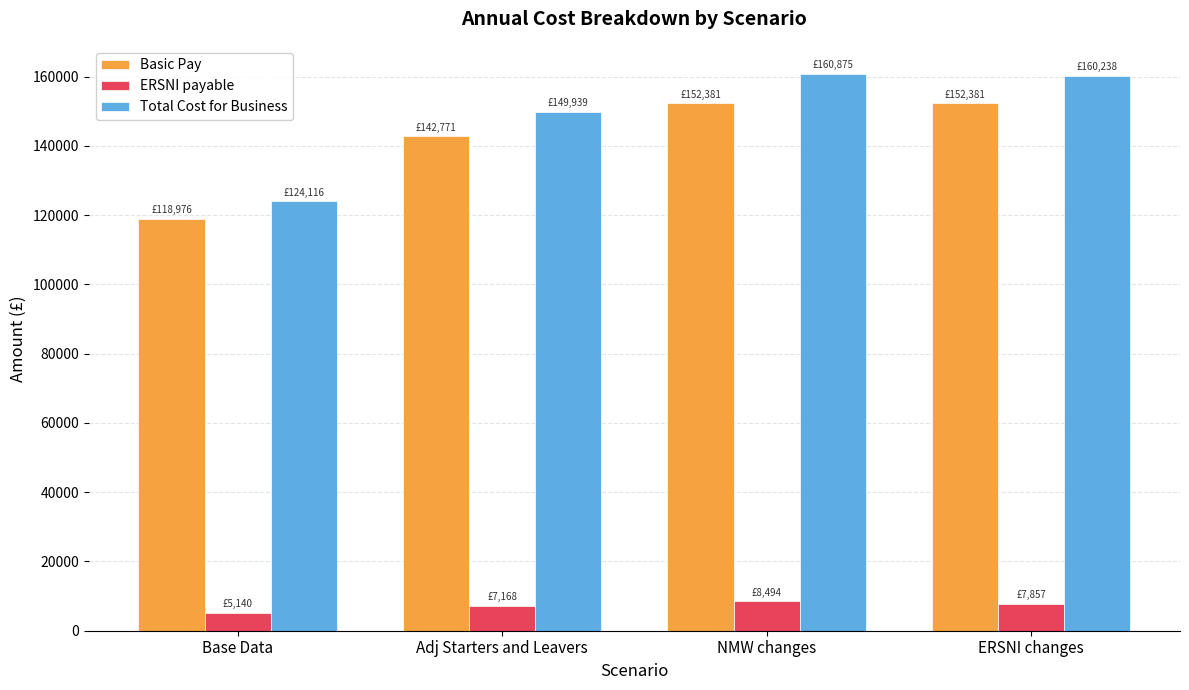

What is the greatest value displayed?

160874.6